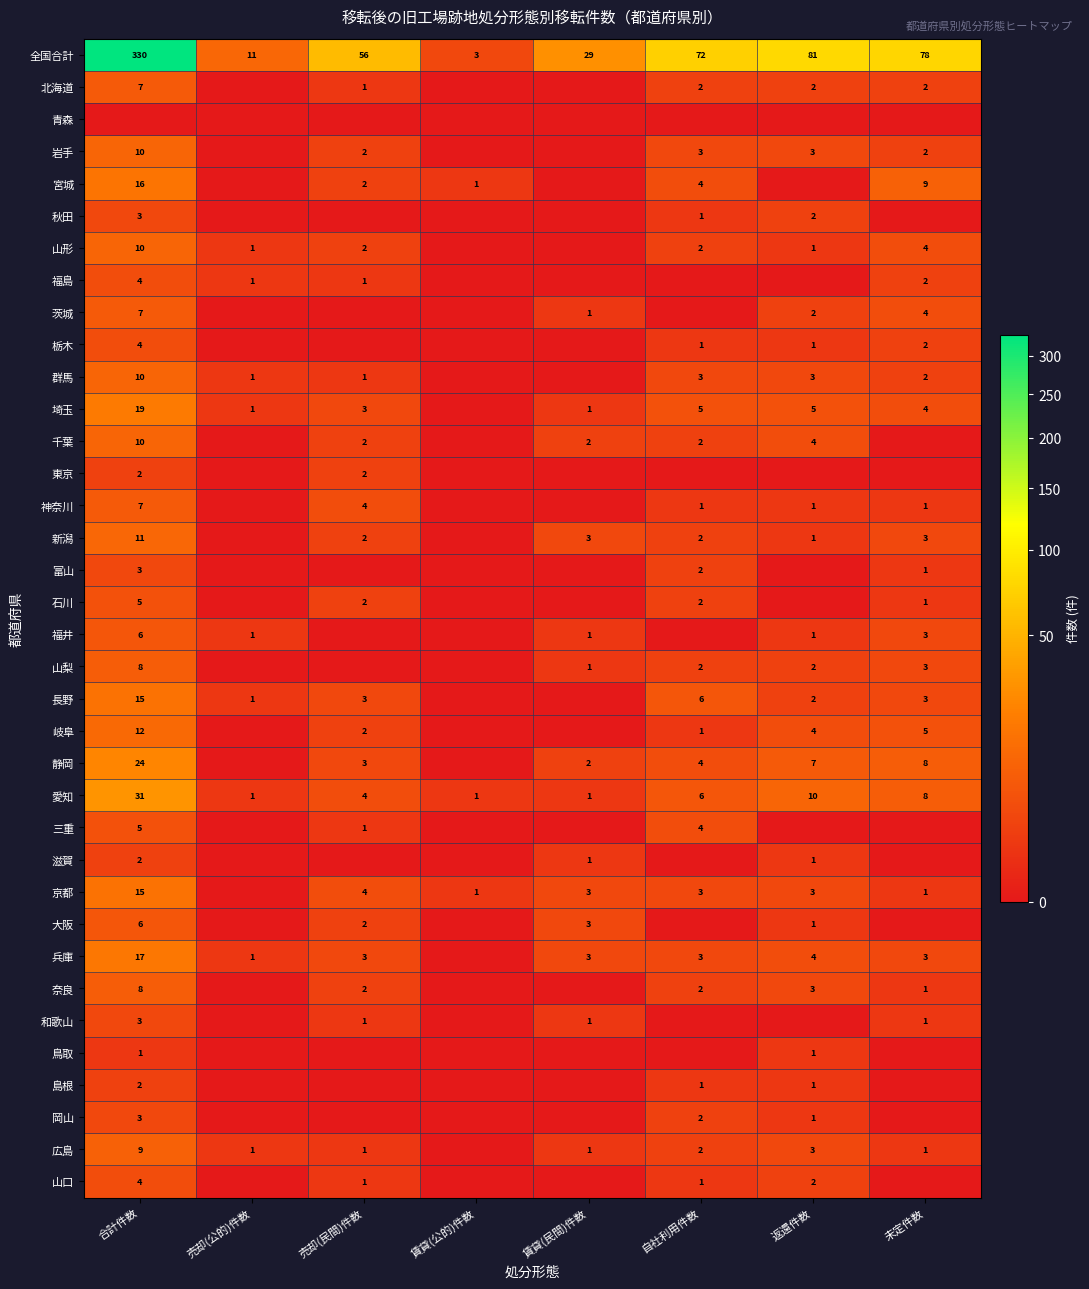

True or false: 京都 has a value of 26 at 合計件数.

False